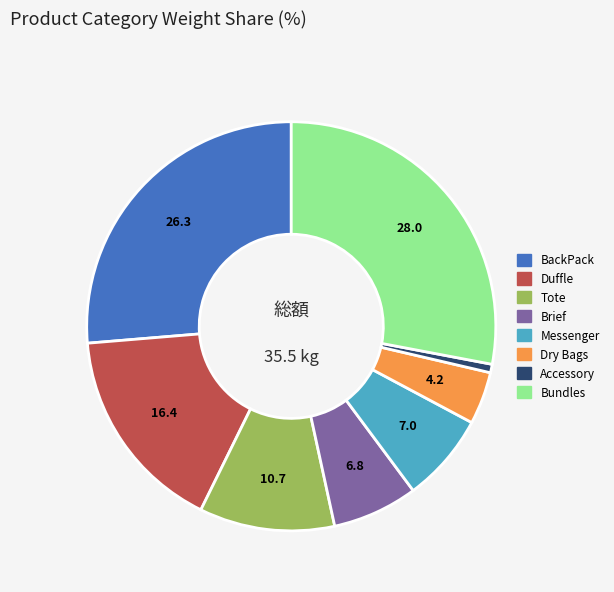

Is there any slice that represents more than half of the pie?

No